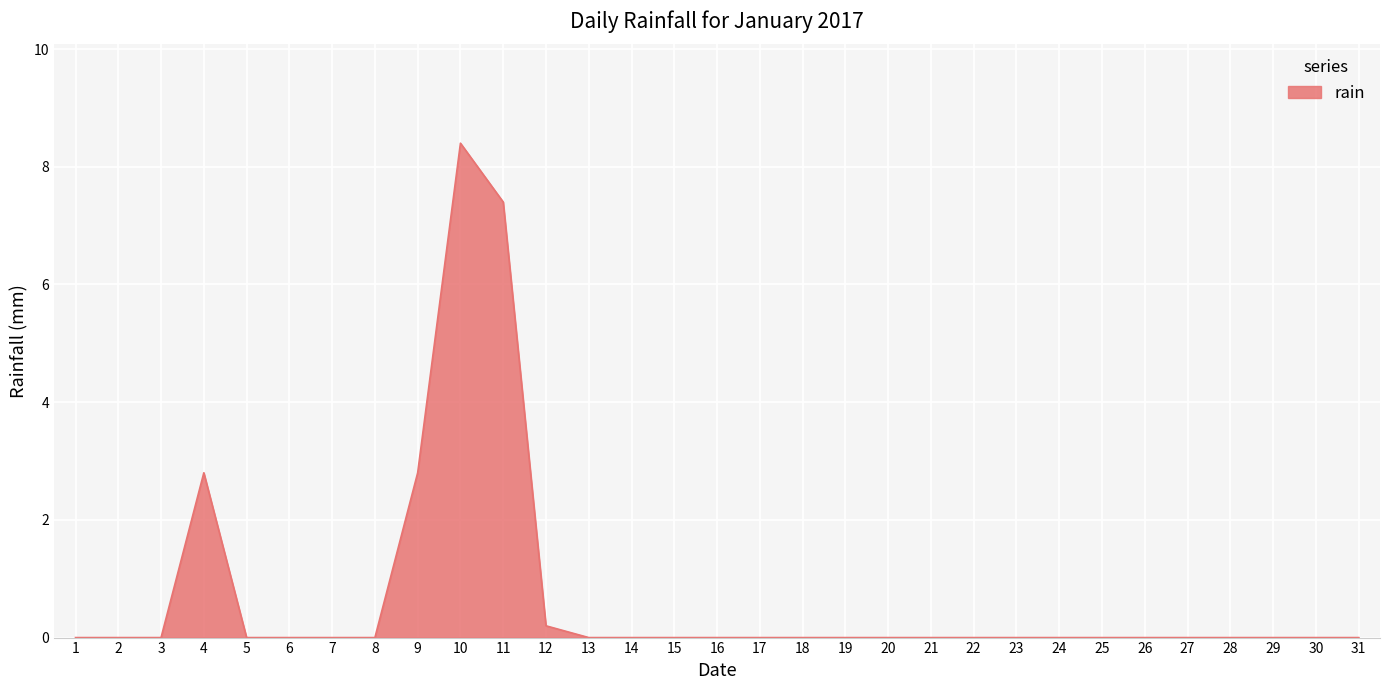

The chart shows a value of 0.2 at 12. True or false?

True